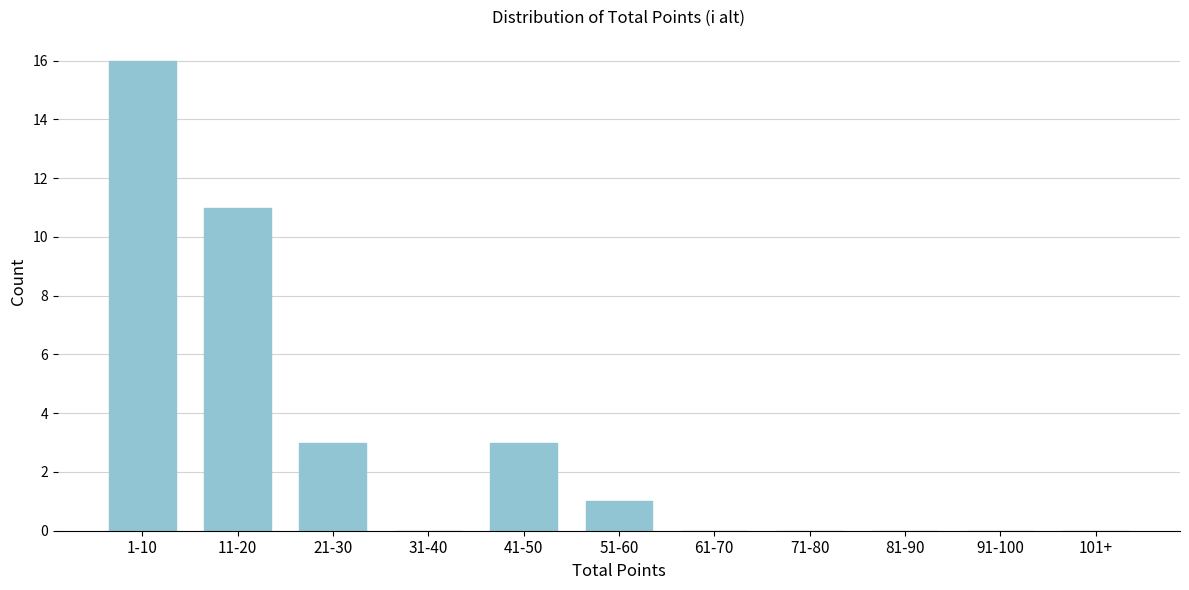

Reading left to right, what are all the values shown in this chart?

1-10=16	11-20=11	21-30=3	31-40=0	41-50=3	51-60=1	61-70=0	71-80=0	81-90=0	91-100=0	101+=0